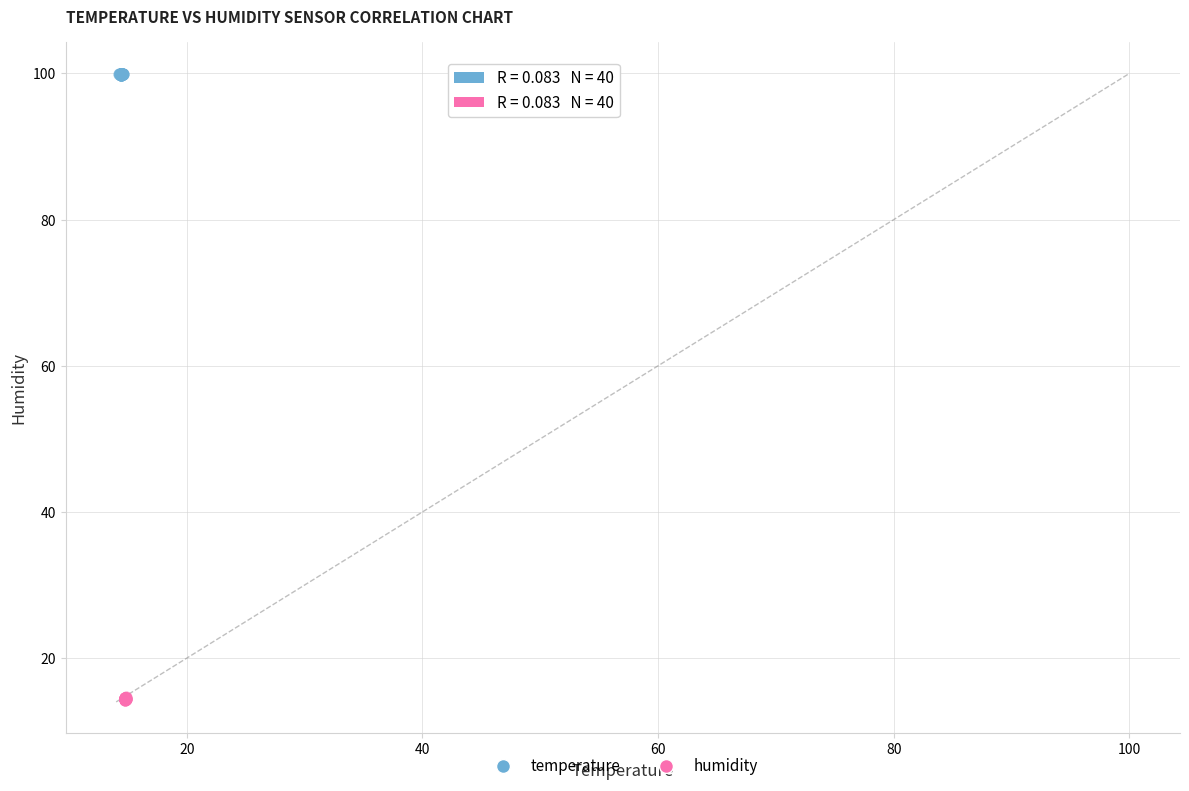

Which series contains the lowest Y value?

humidity